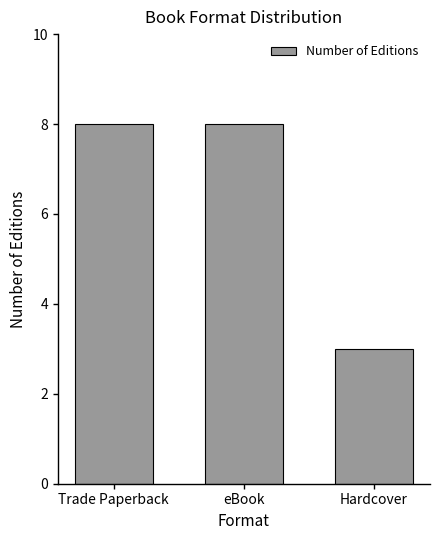

What is the sum of the values at Hardcover and eBook?

11